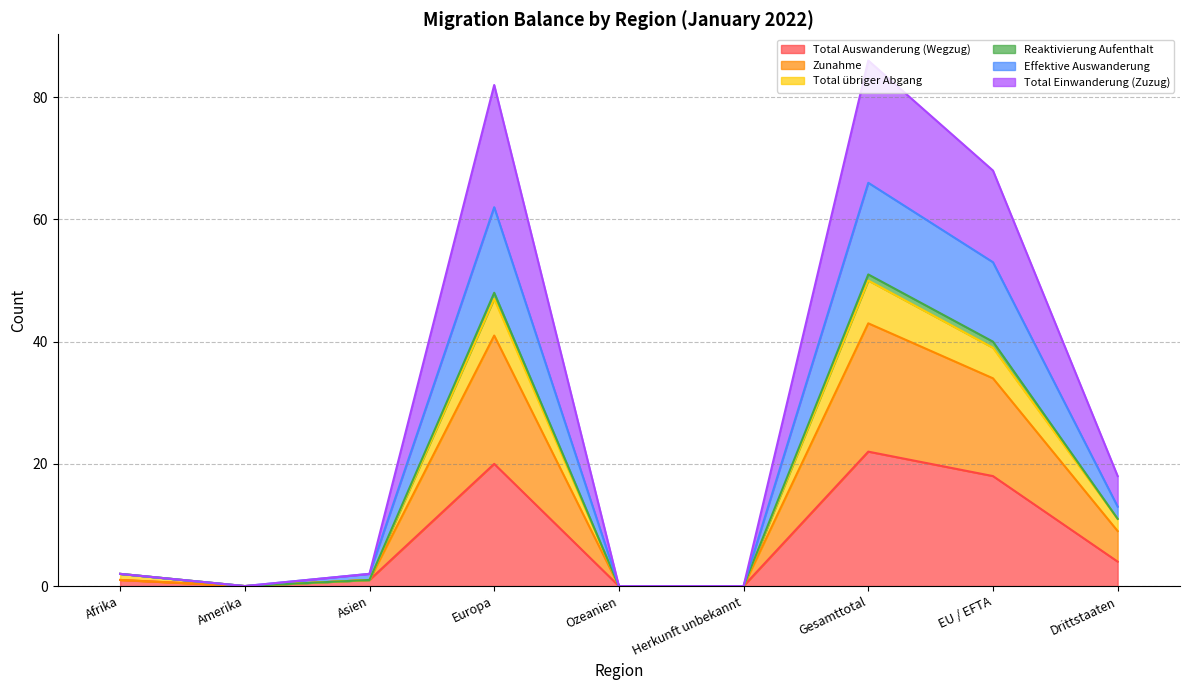

True or false: Total Auswanderung (Wegzug) has a value of 25 at EU / EFTA.

False